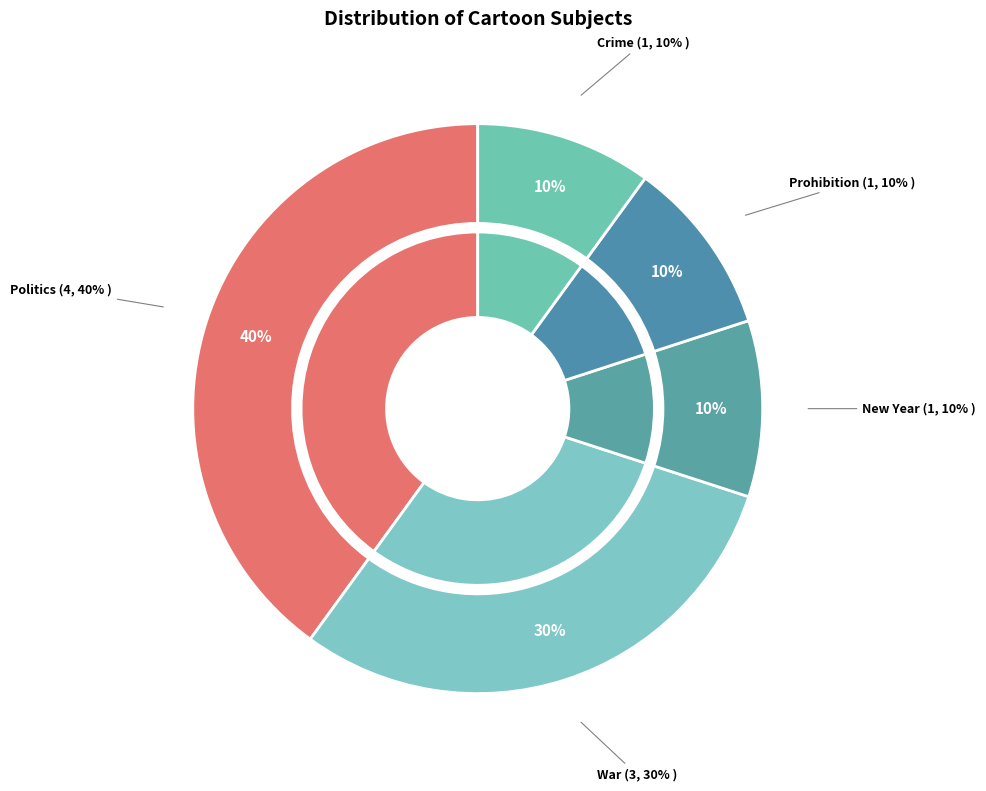

To the nearest percent, what is the combined percentage of Politics and War?

70%